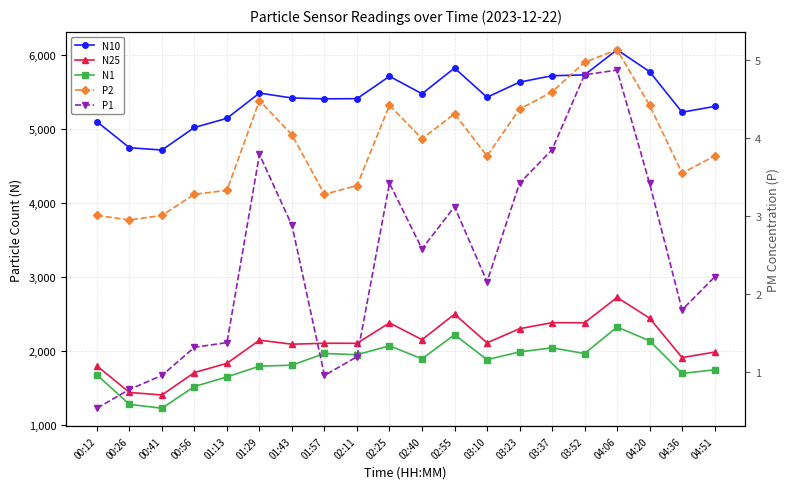

Is this an area chart (filled region under the line)?

No